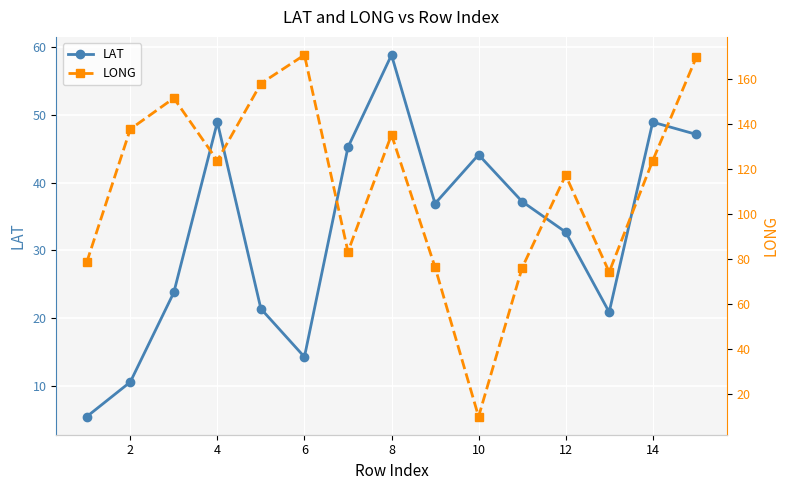

At which label does LONG first exceed 123?

2